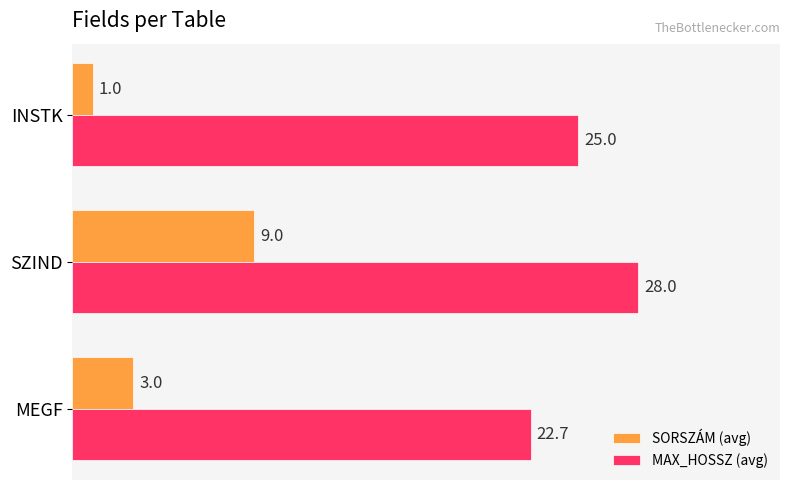

The value of MAX_HOSSZ (avg) at MEGF is 22.7. True or false?

True